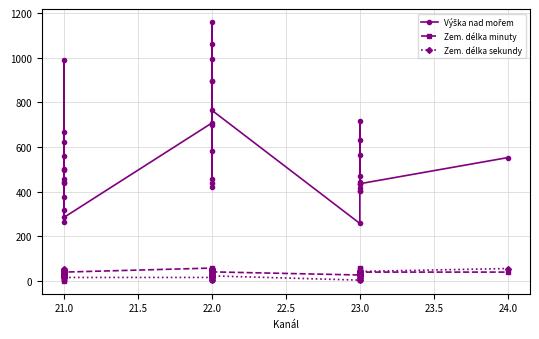

At 23.0, list the series in order from smallest to largest.

Zem. délka sekundy, Zem. délka minuty, Výška nad mořem